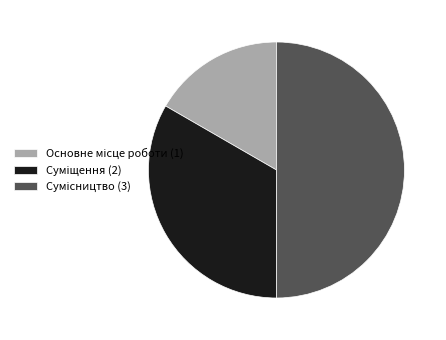

What is the largest slice in the pie chart?

Сумісництво